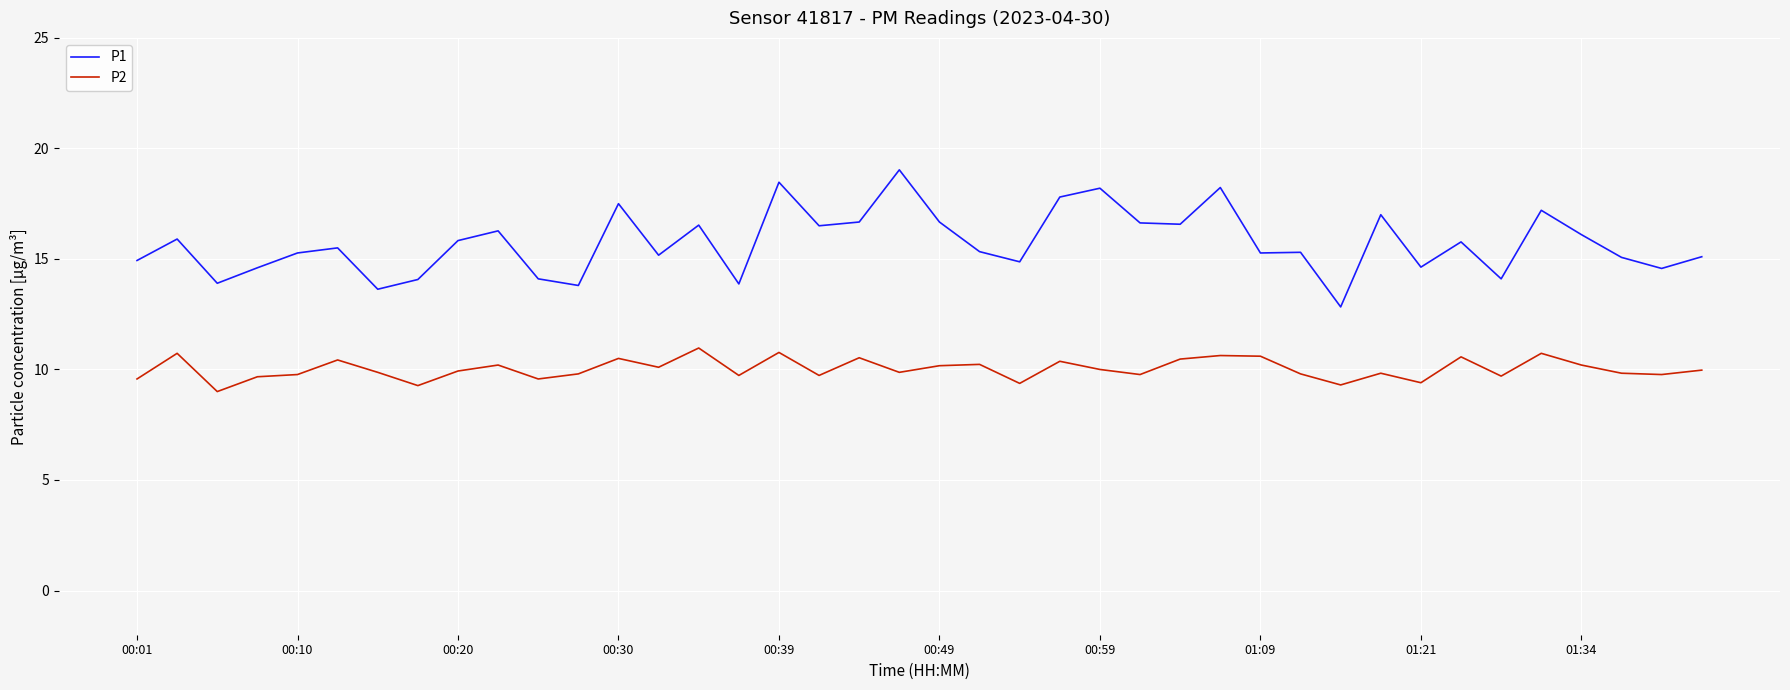

Which series has the largest range (max minus min)?

P1